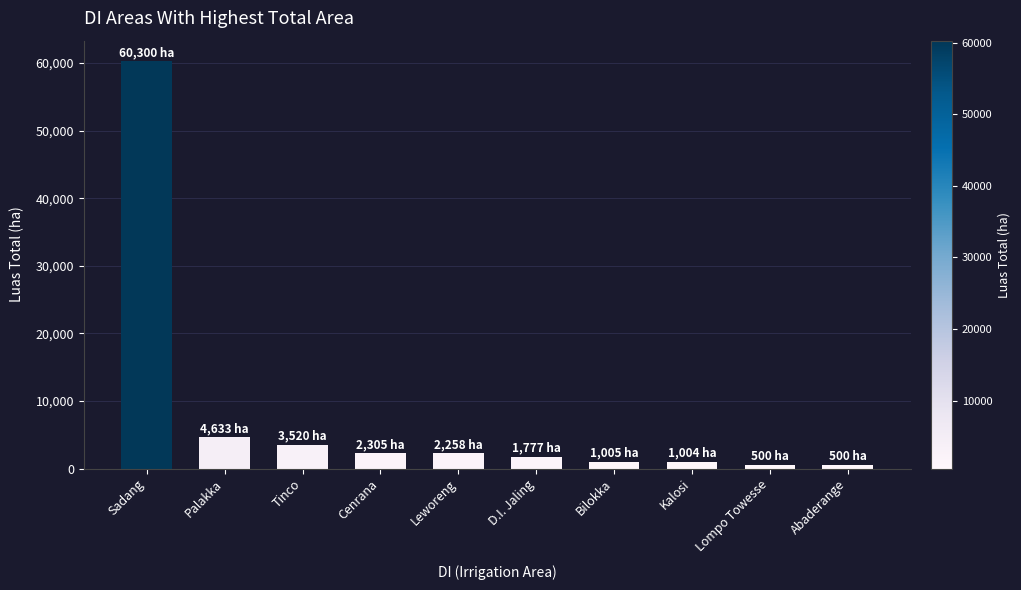

The chart shows a value of 3520 at Tinco. True or false?

True